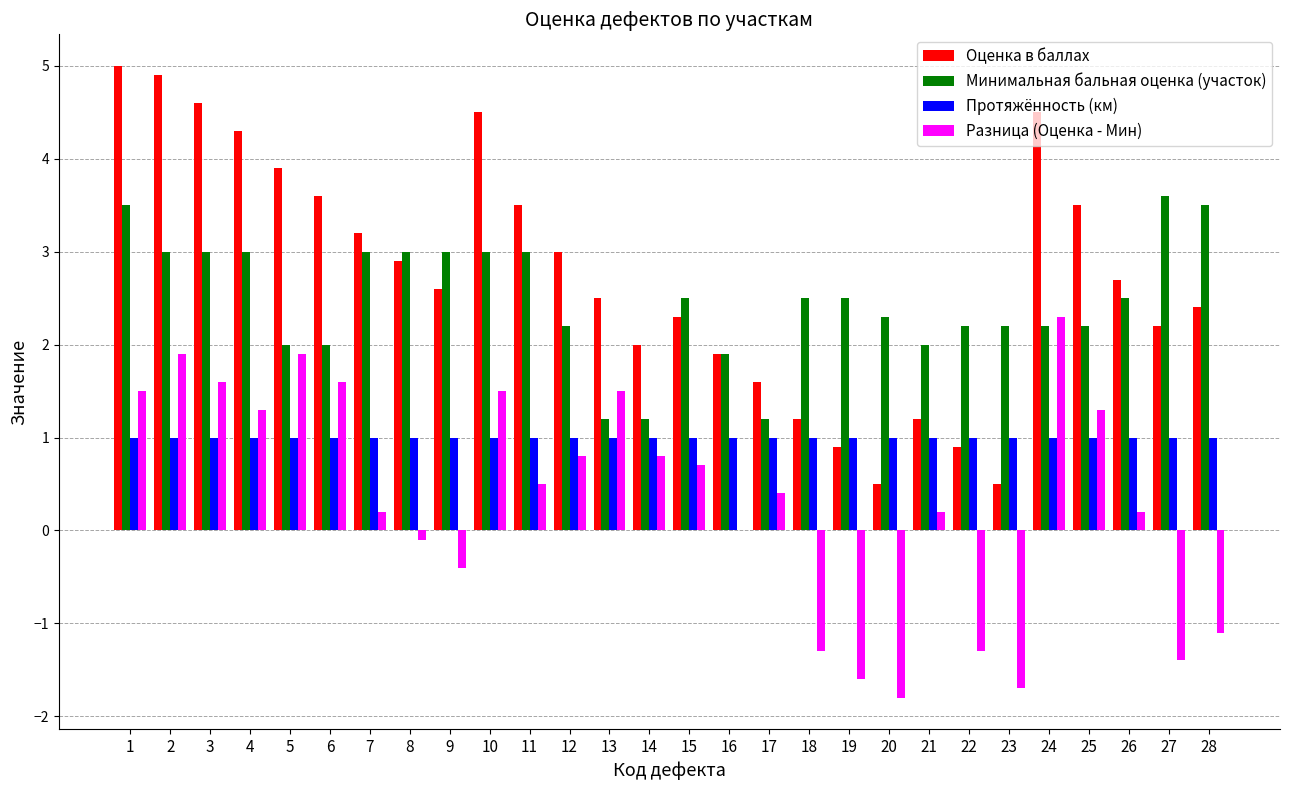

The value of Минимальная бальная оценка (участок) at 23 is 1.1. True or false?

False